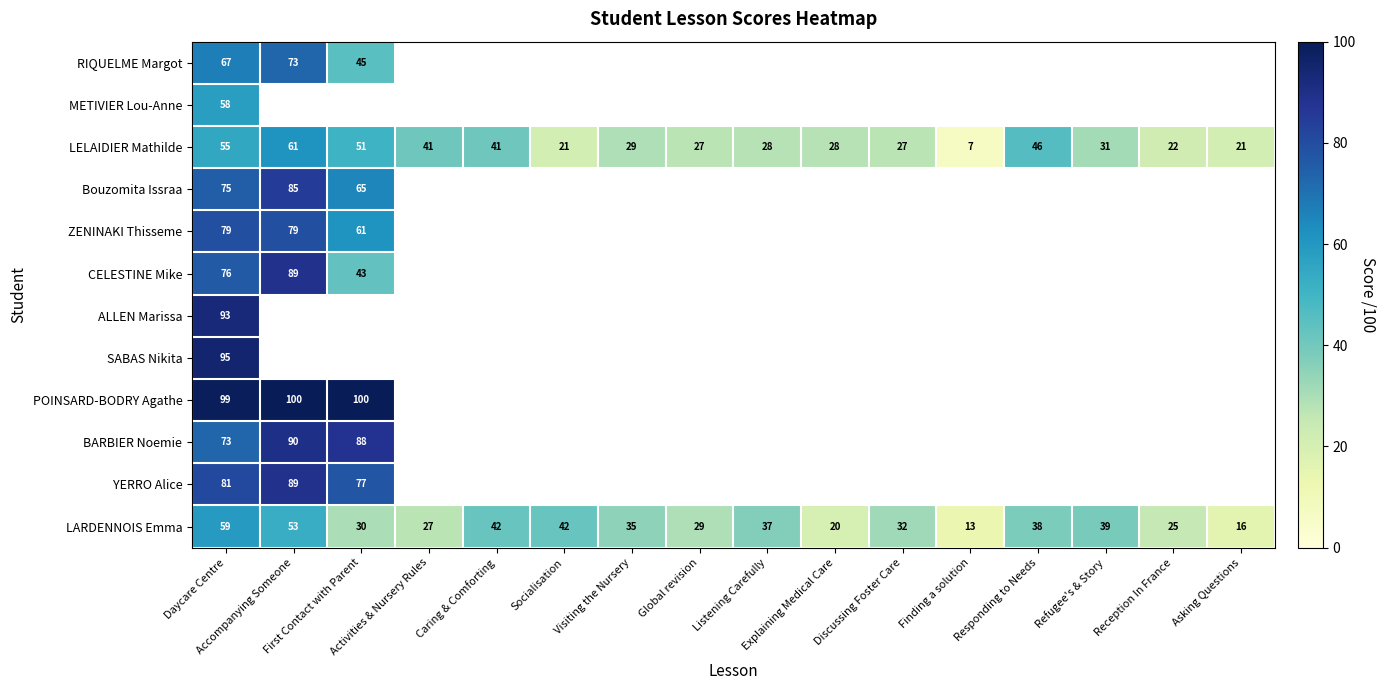

What is the sum of all LELAIDIER Mathilde values?

536